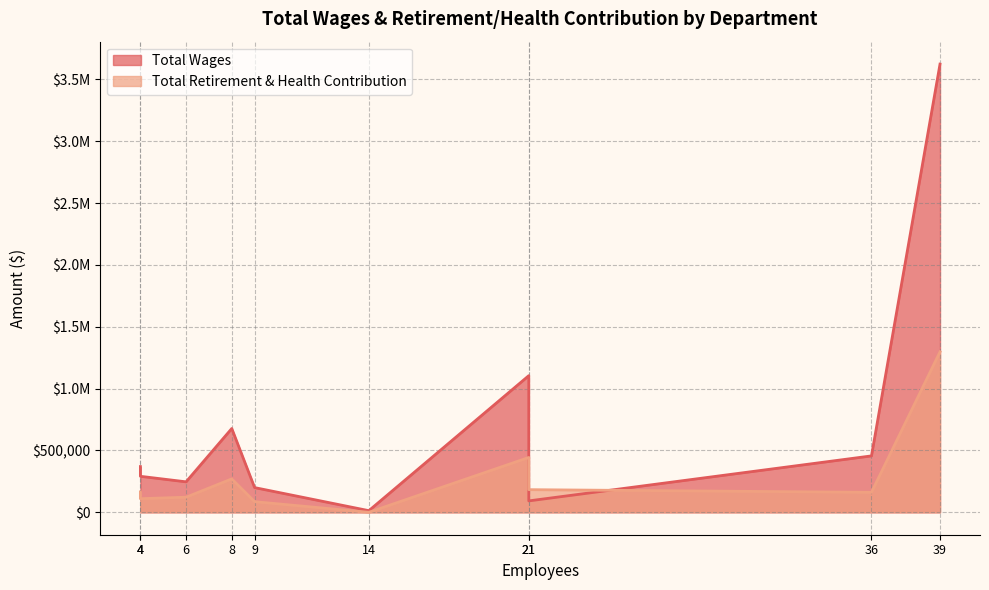

Which series has the largest total across all categories?

Total Wages